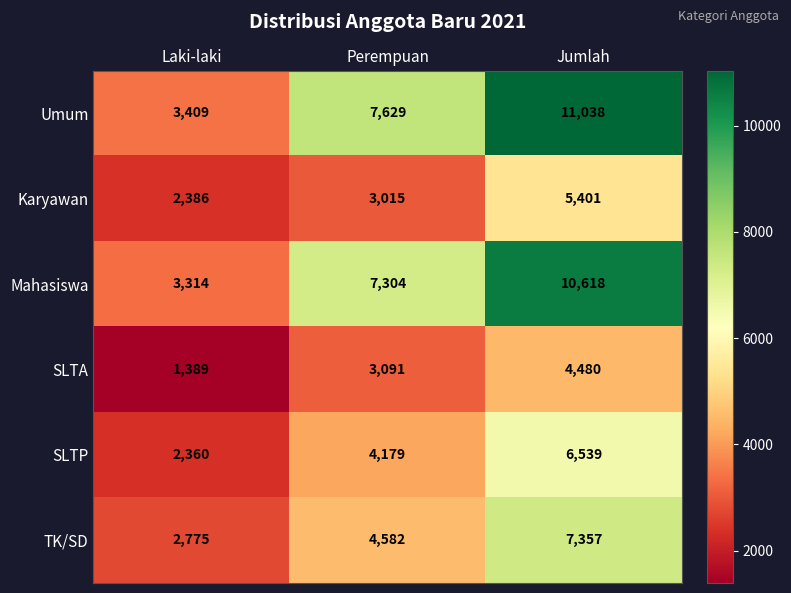

Count the number of data series in this chart.

6